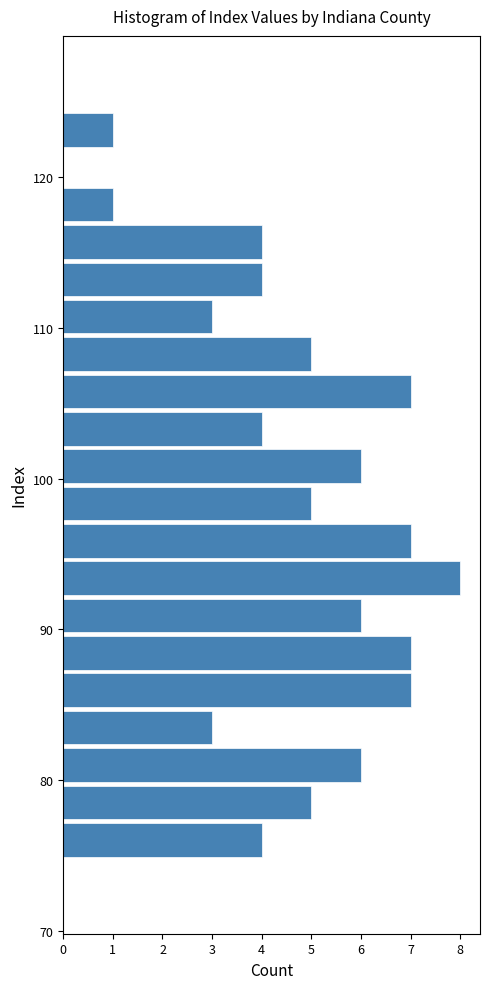

Around what value on the y-axis is the longest bar? Give the approximate position of its centre, as read against the axis.

93